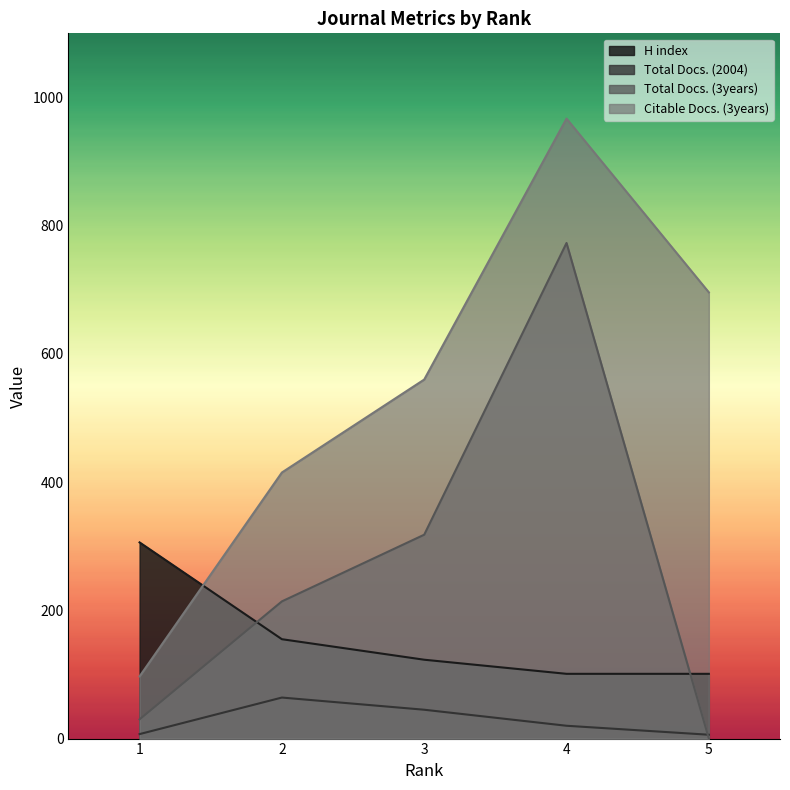

Rank the series by their maximum value, from highest to lowest.

Citable Docs. (3years), Total Docs. (3years), H index, Total Docs. (2004)